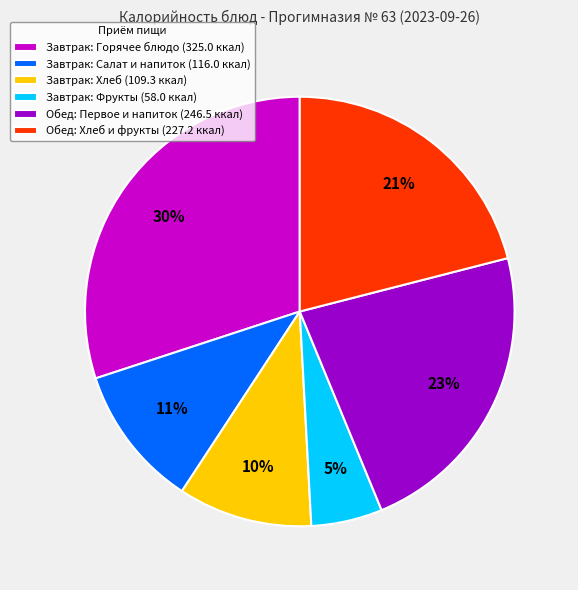

Count the number of slices in the pie.

6